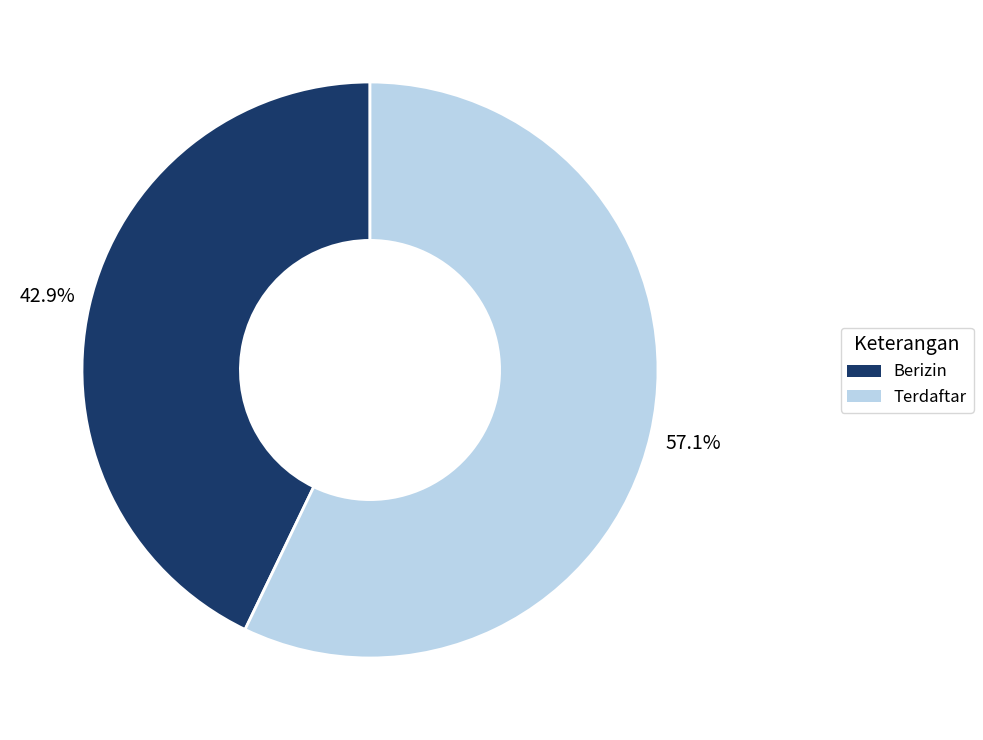

What is the ratio of the value at Terdaftar to the value at Berizin?

1.3